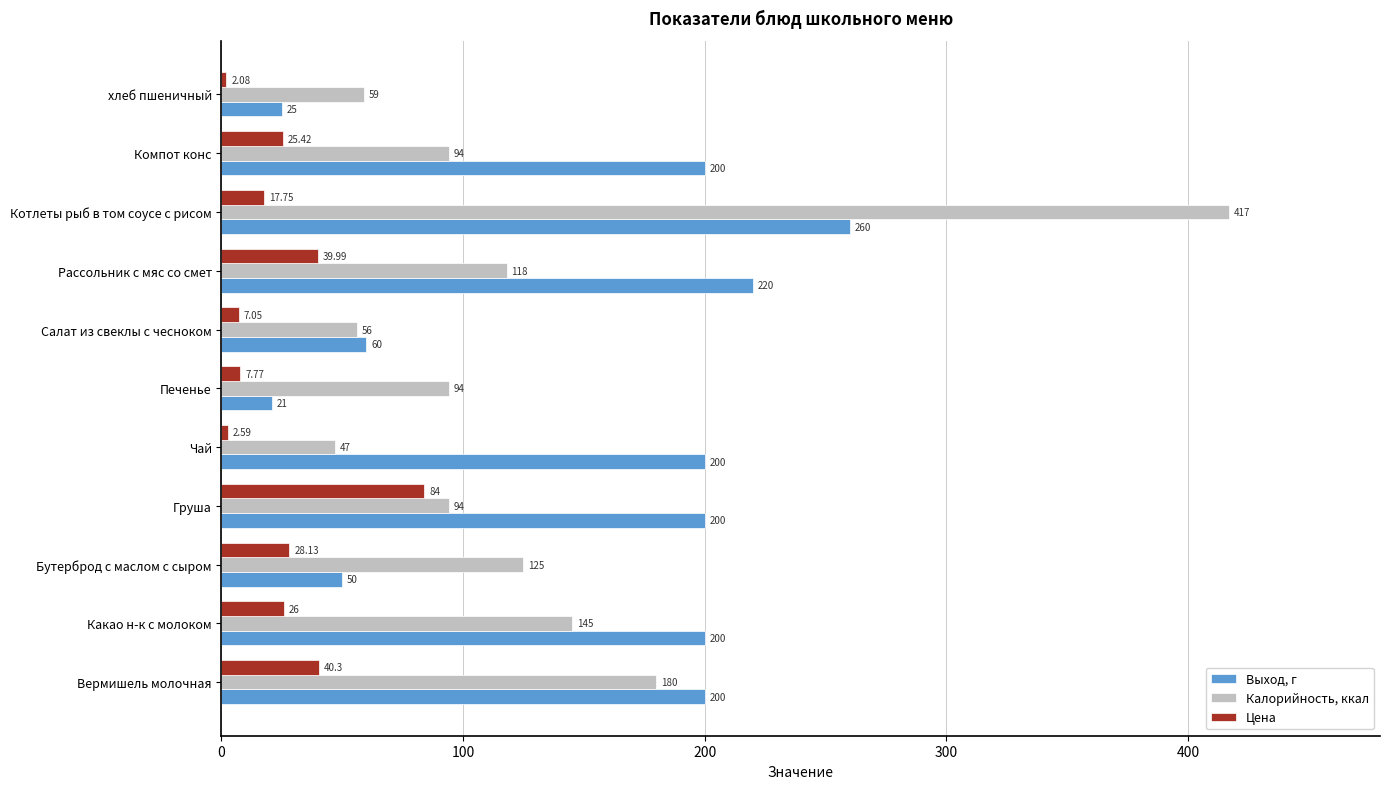

Which series has the largest total across all categories?

Выход, г